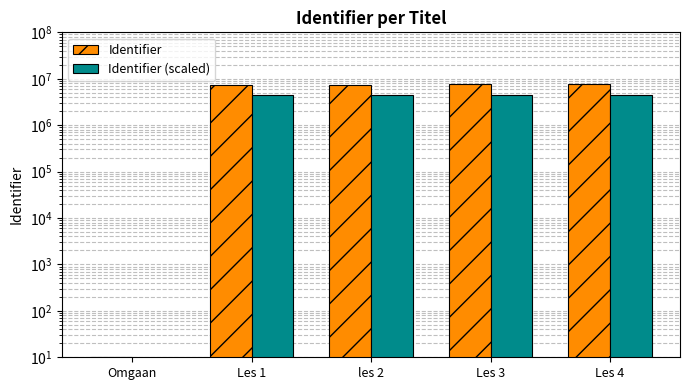

What are all the series names shown in the legend?

Identifier, Identifier (scaled)